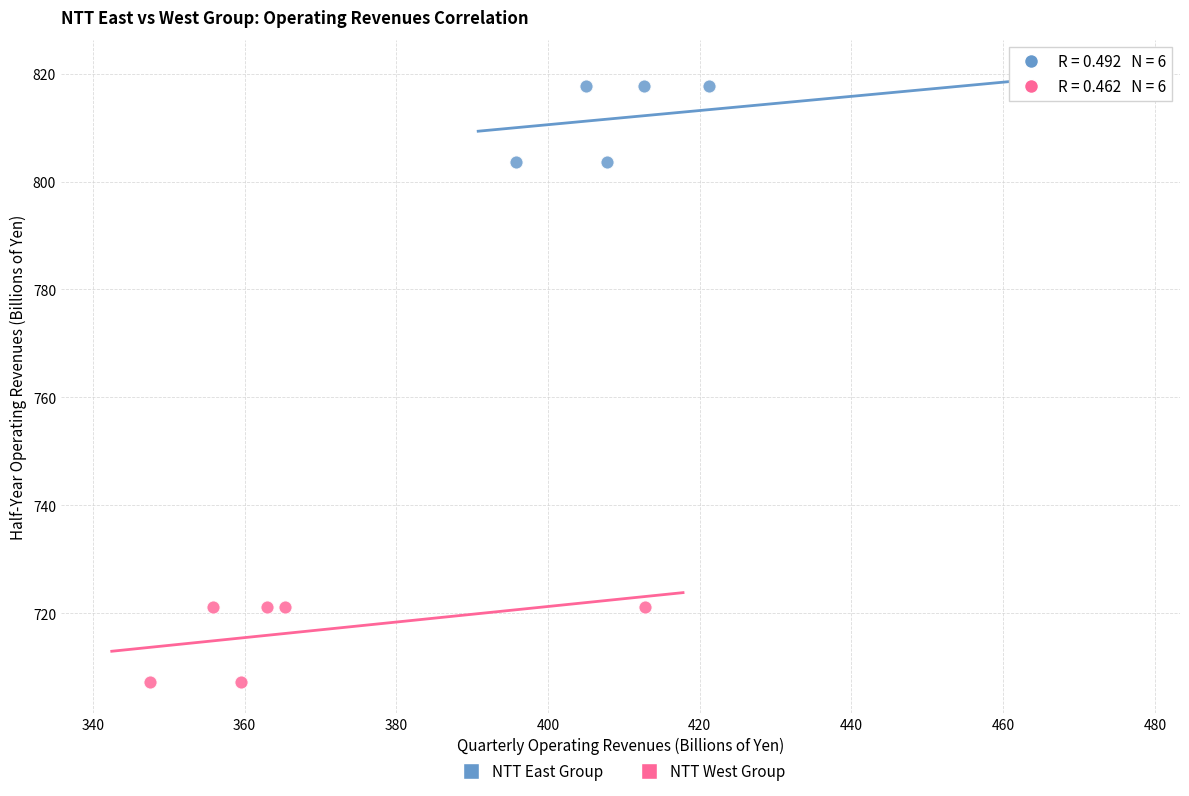

Which series reaches the minimum Y coordinate?

NTT West Group